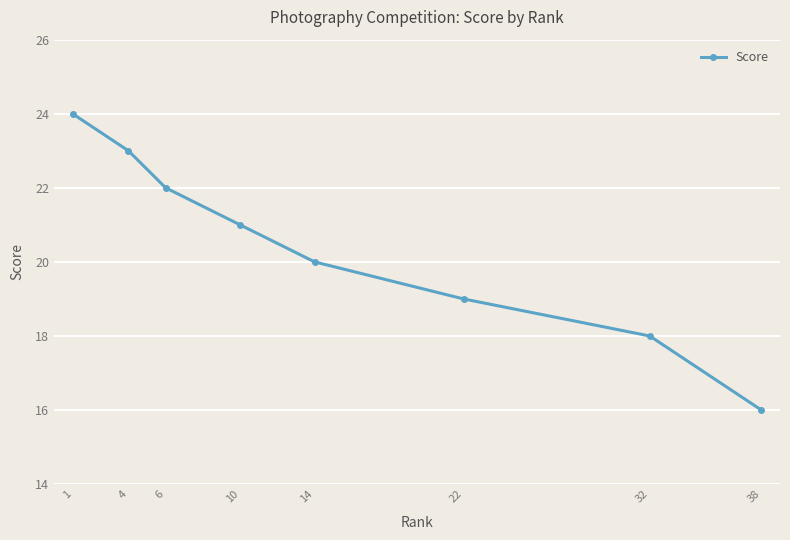

How many data points does each series have?

8